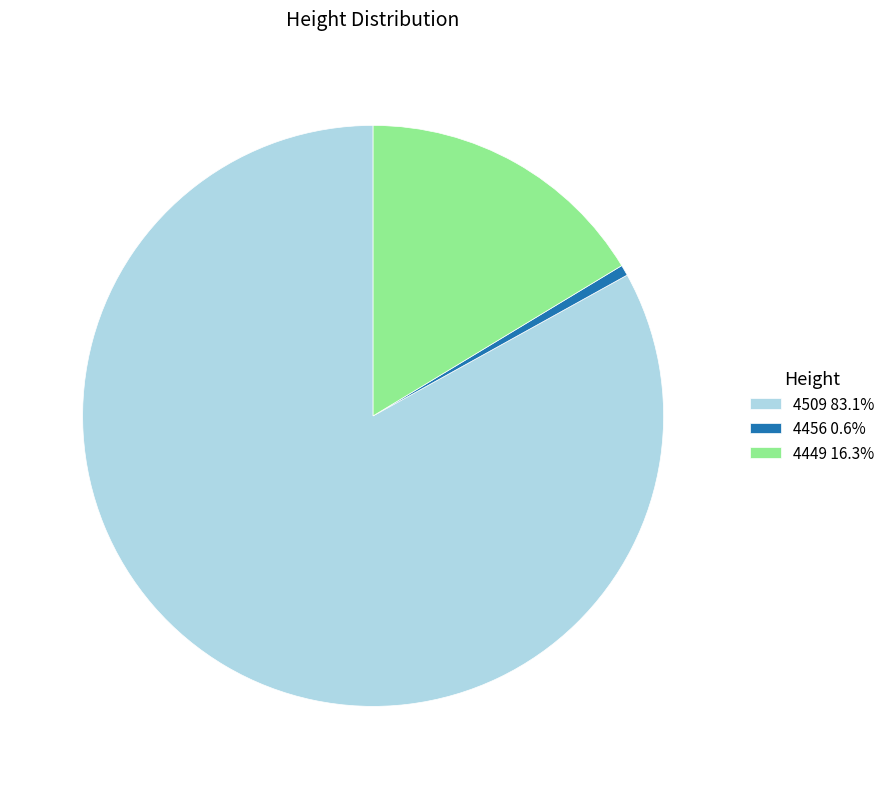

True or false: 4449 accounts for 16% of the total.

True